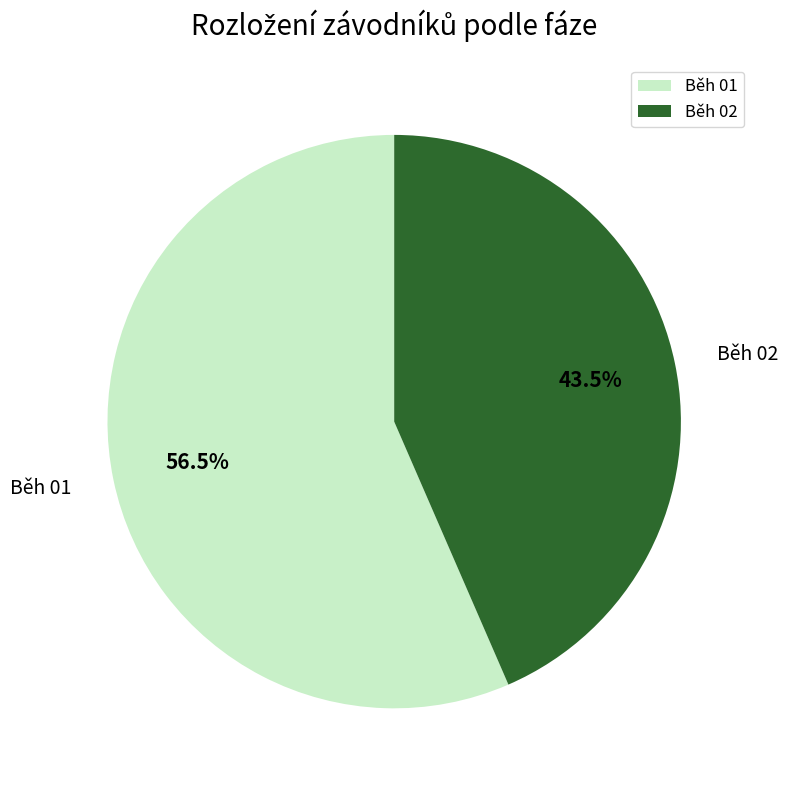

How much of the chart is everything except Běh 02?

56.5%